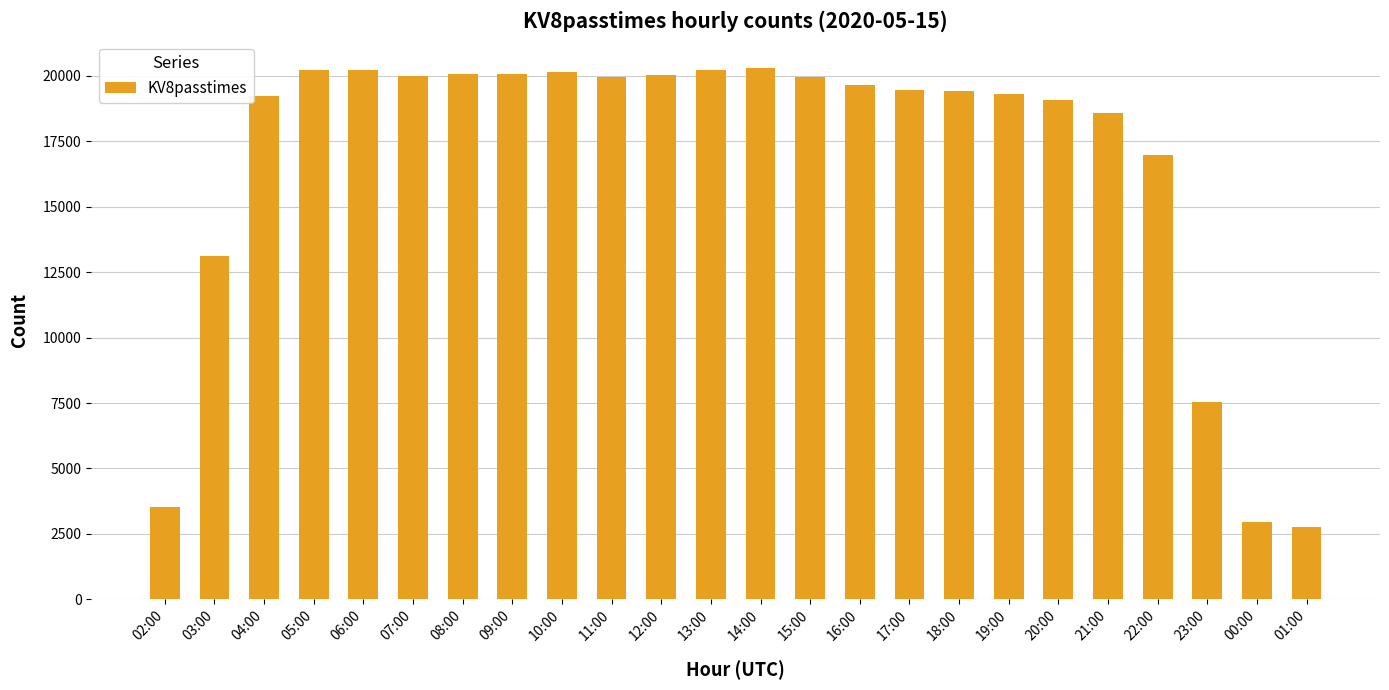

What is the difference between the maximum and minimum values?

17542